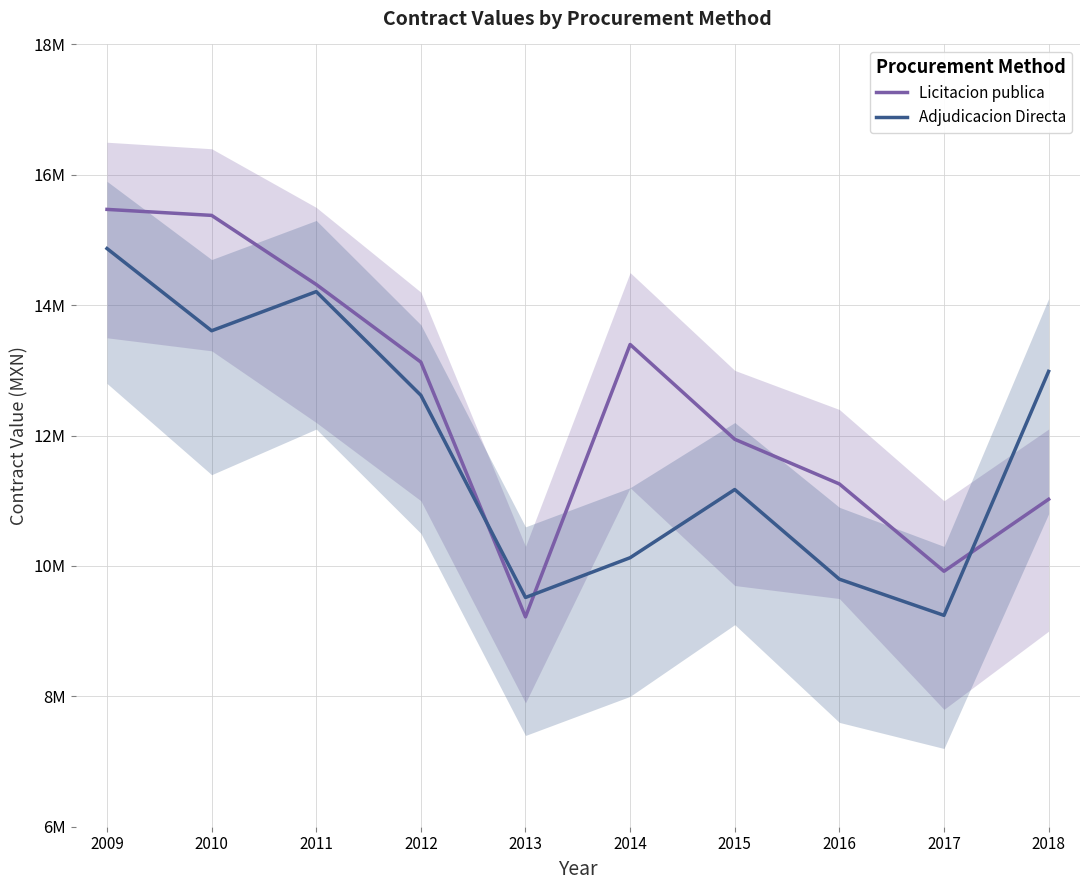

At which label is Adjudicacion Directa closest to 12055849?

2012